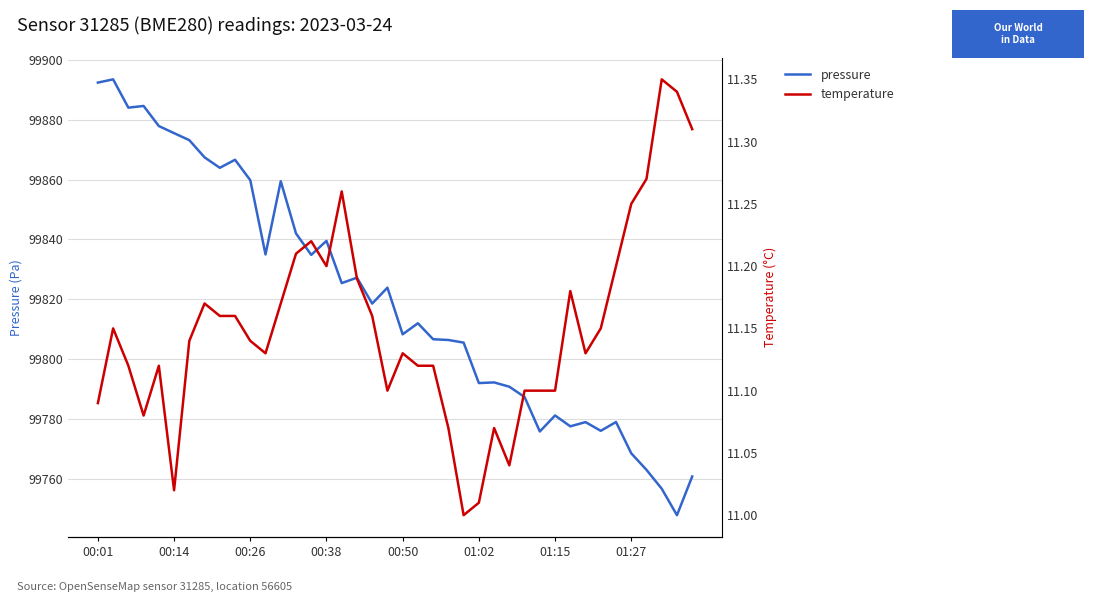

True or false: pressure and temperature cross at least once.

False